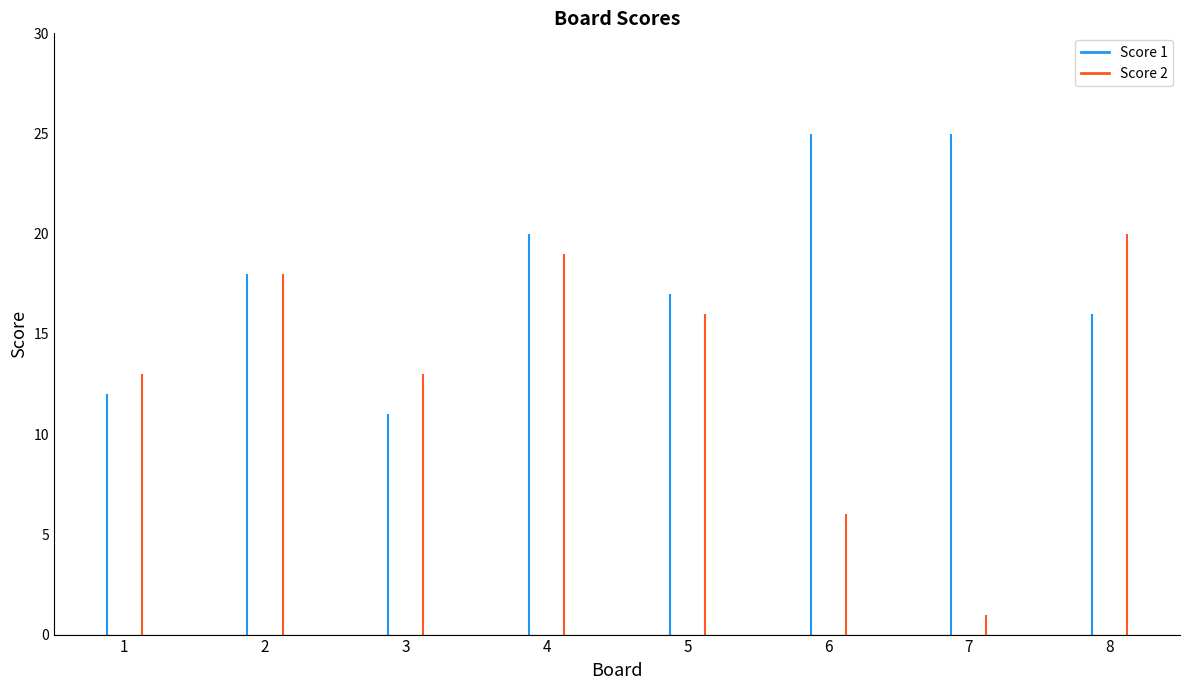

True or false: Score 2 has a value of 12 at 8.

False